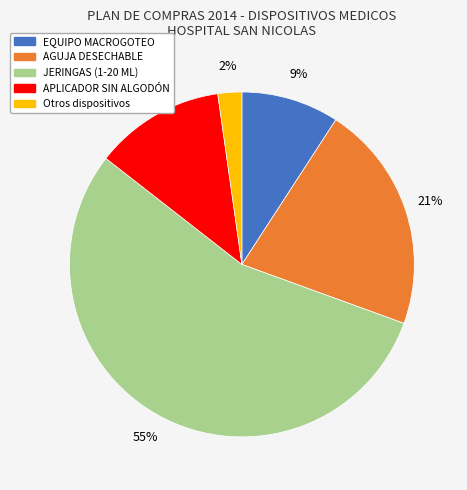

Is there any slice that represents more than half of the pie?

Yes